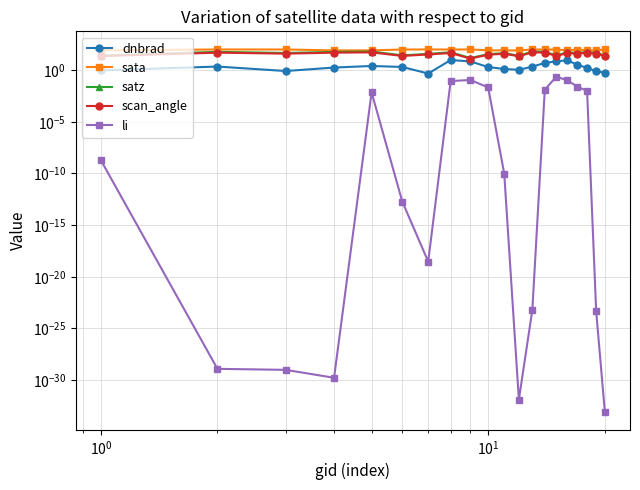

True or false: dnbrad and sata intersect in this chart.

False